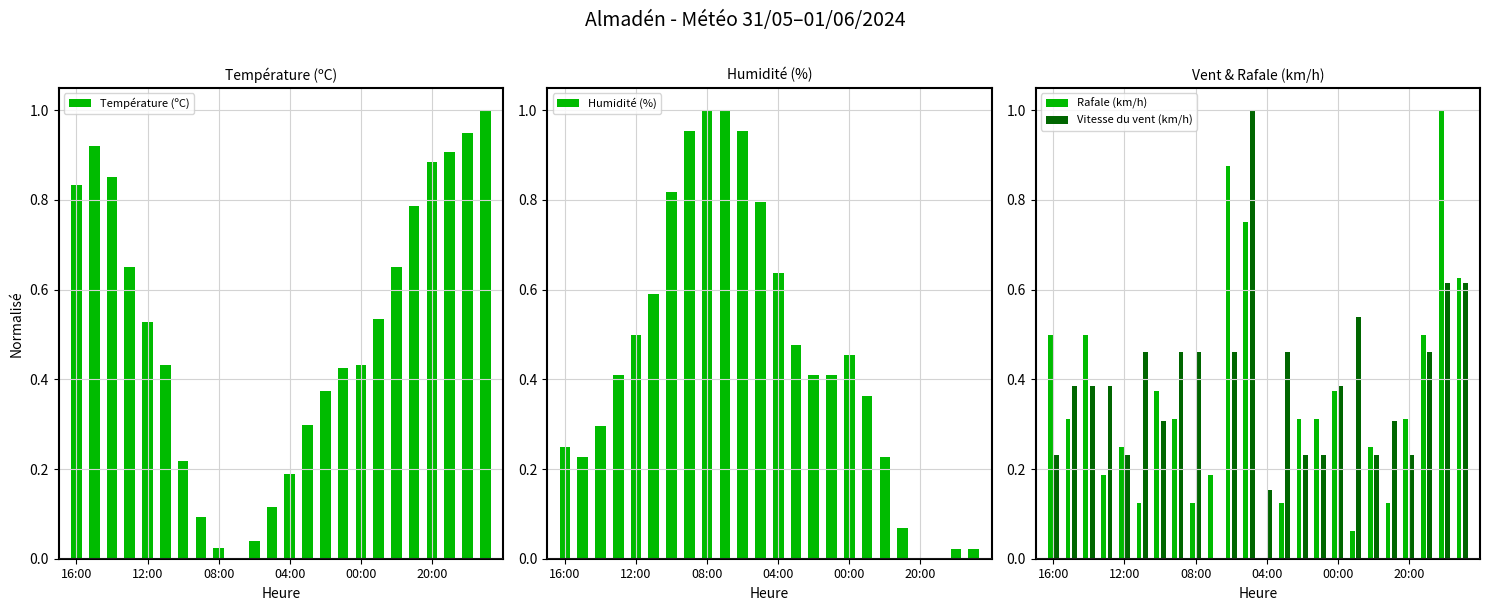

What is the difference between the maximum and minimum values in the Humidité (%) series?

1.0